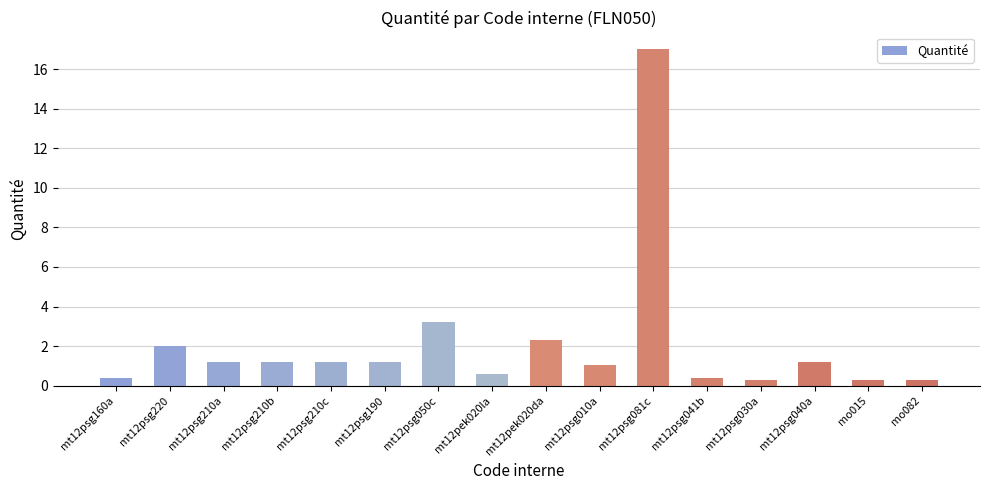

Reading right to left, list all the values displayed in this chart.

mo082=0.3	mo015=0.3	mt12psg040a=1.2	mt12psg030a=0.3	mt12psg041b=0.4	mt12psg081c=17.0	mt12psg010a=1.1	mt12pek020da=2.3	mt12pek020la=0.6	mt12psg050c=3.2	mt12psg190=1.2	mt12psg210c=1.2	mt12psg210b=1.2	mt12psg210a=1.2	mt12psg220=2.0	mt12psg160a=0.4